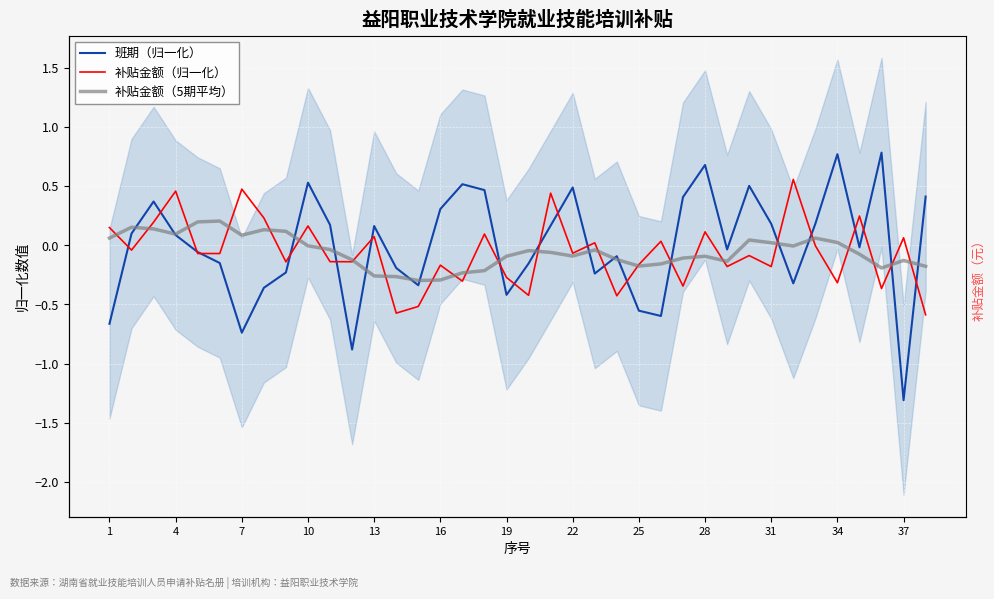

Is this an area chart (filled region under the line)?

No